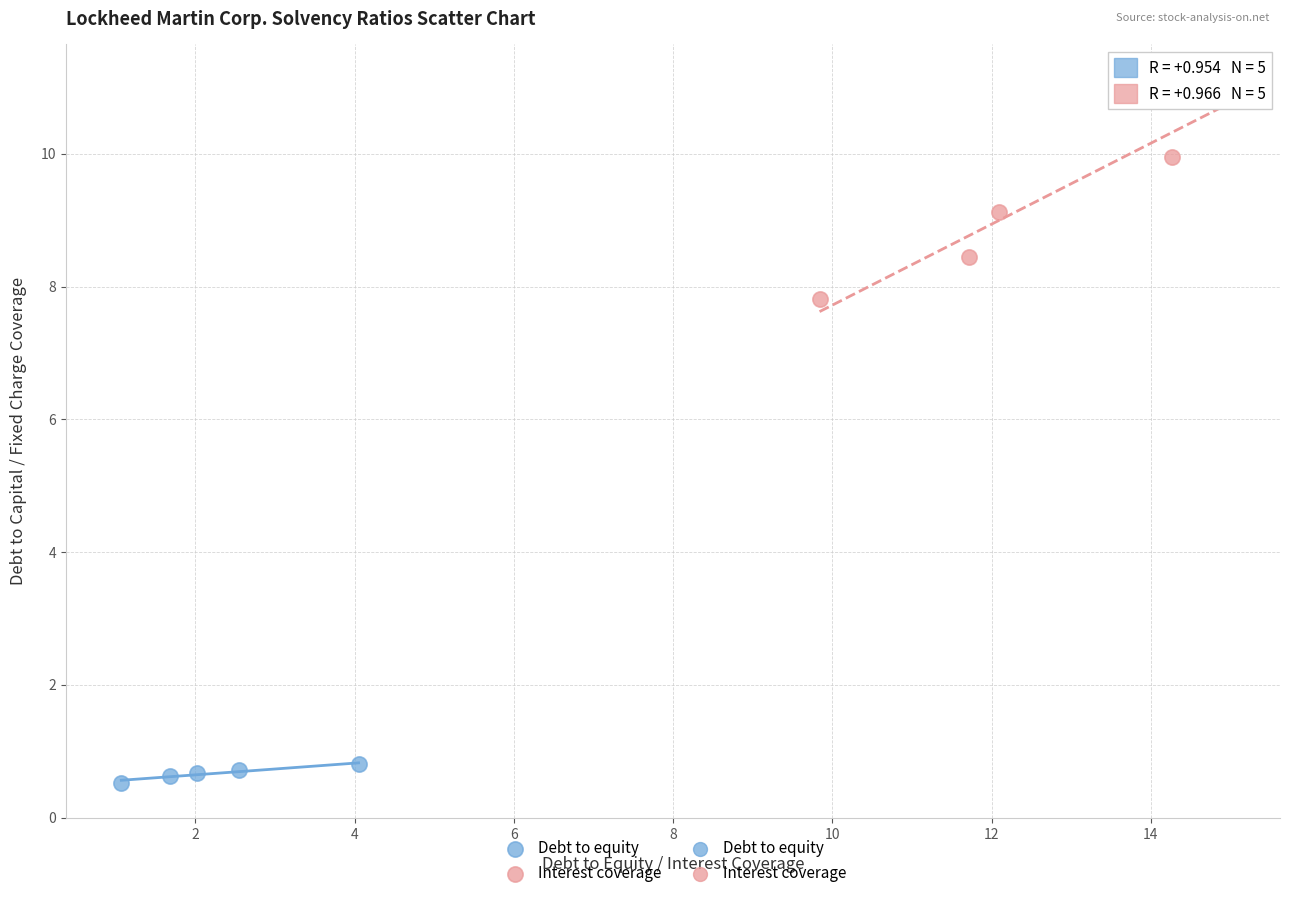

Which series reaches the maximum Y coordinate?

Interest coverage